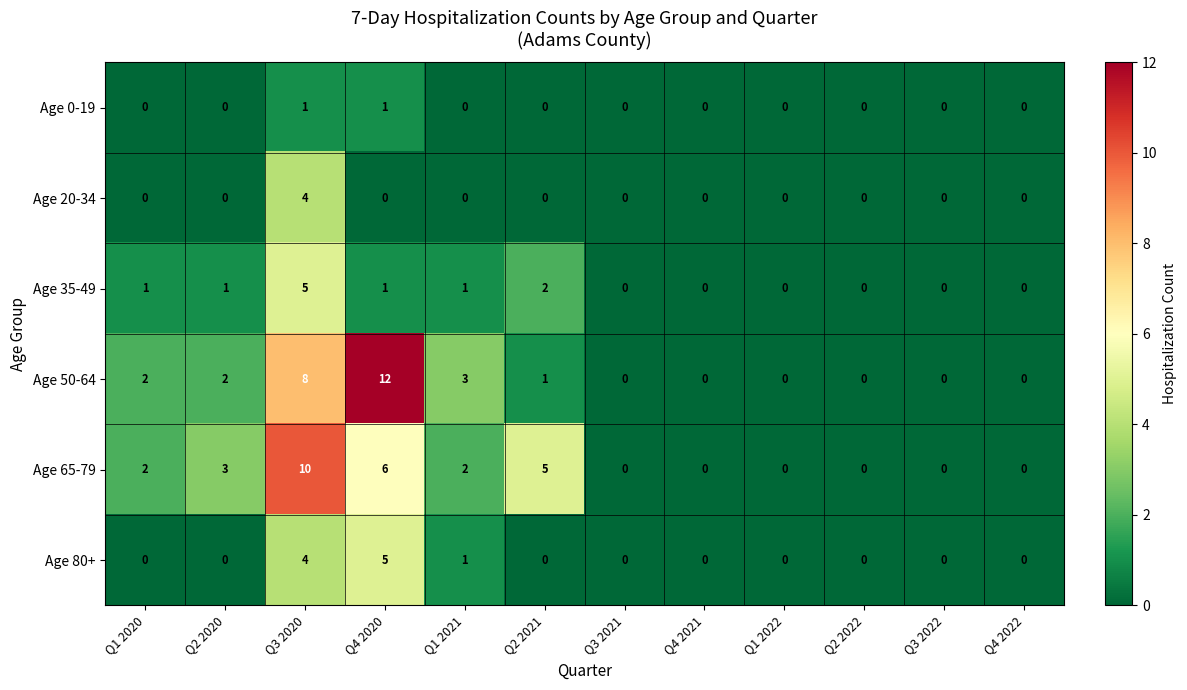

Which series has the largest range (max minus min)?

Age 50-64